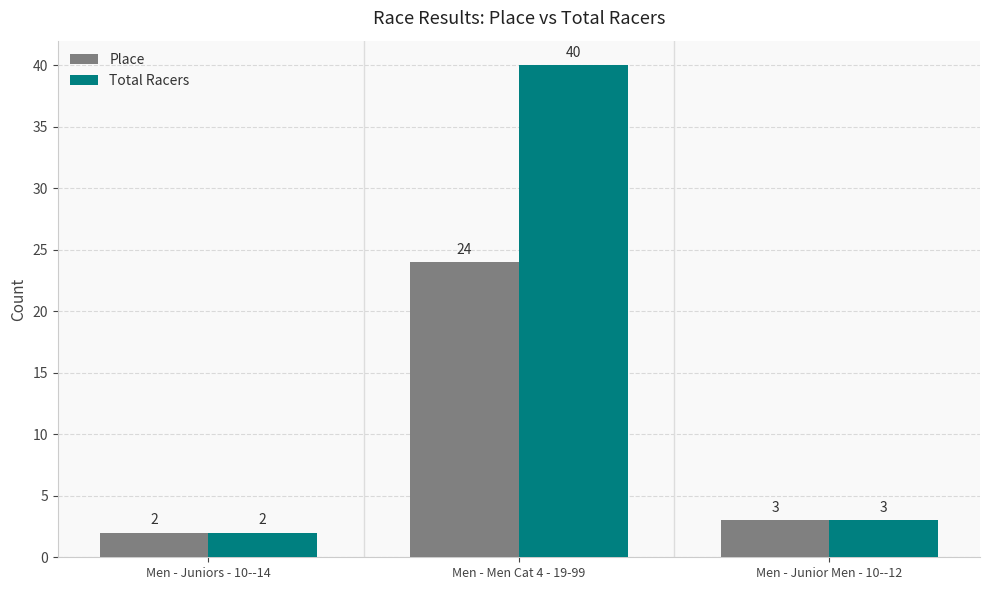

Does the chart contain any negative values?

No